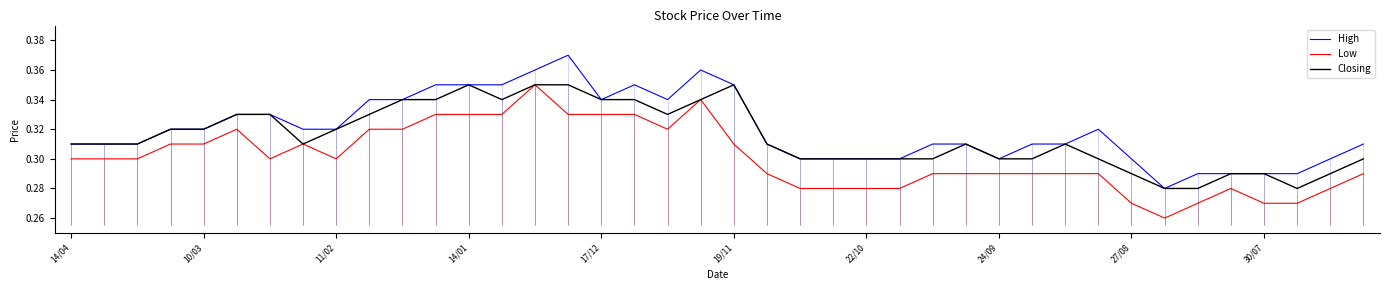

What is the difference between the second highest and minimum values in the Low series?

0.1